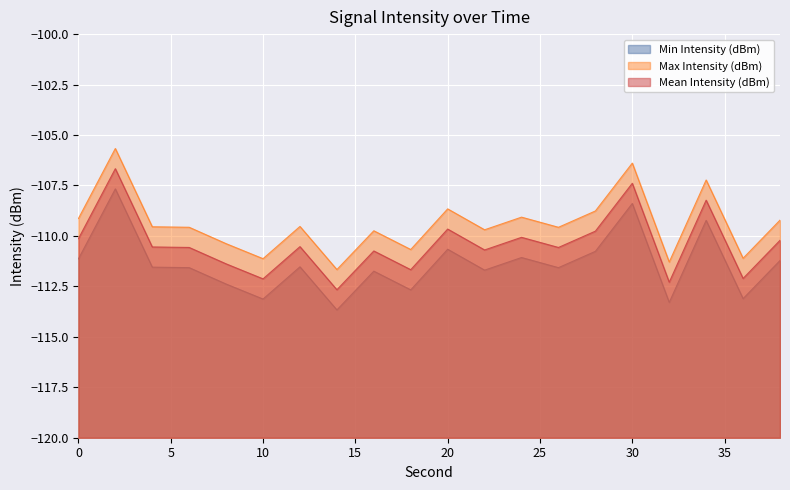

List the labels in order of Mean Intensity (dBm) value, smallest first.

14, 32, 10, 36, 18, 8, 16, 22, 26, 6, 4, 12, 38, 0, 24, 28, 20, 34, 30, 2